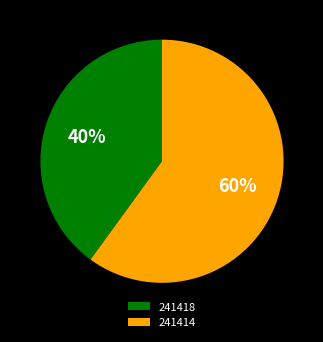

Rank the categories by value from highest to lowest.

241414, 241418